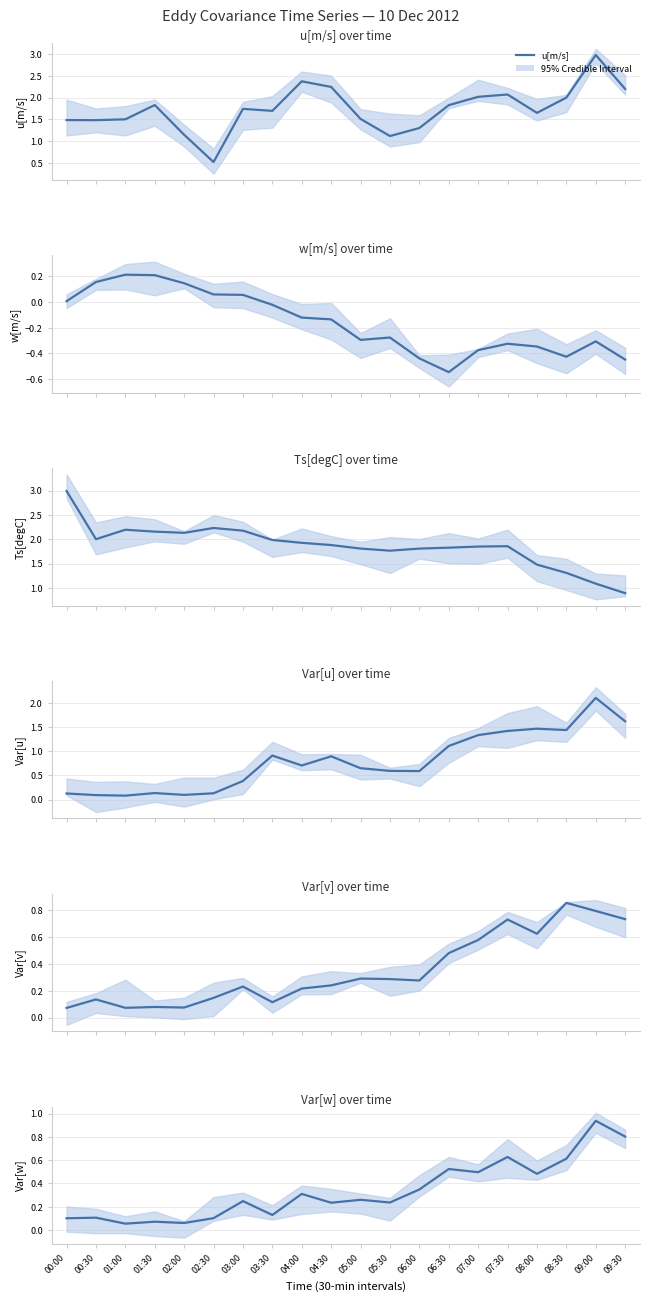

The value of Var[v] at 00:00 is 0.1. True or false?

True